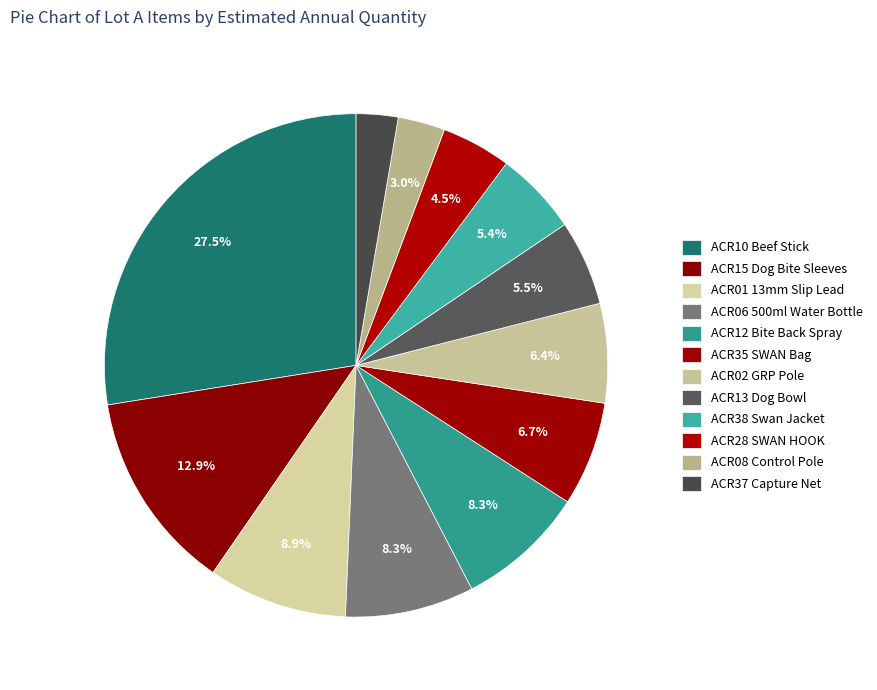

How many segments does this pie chart have?

12